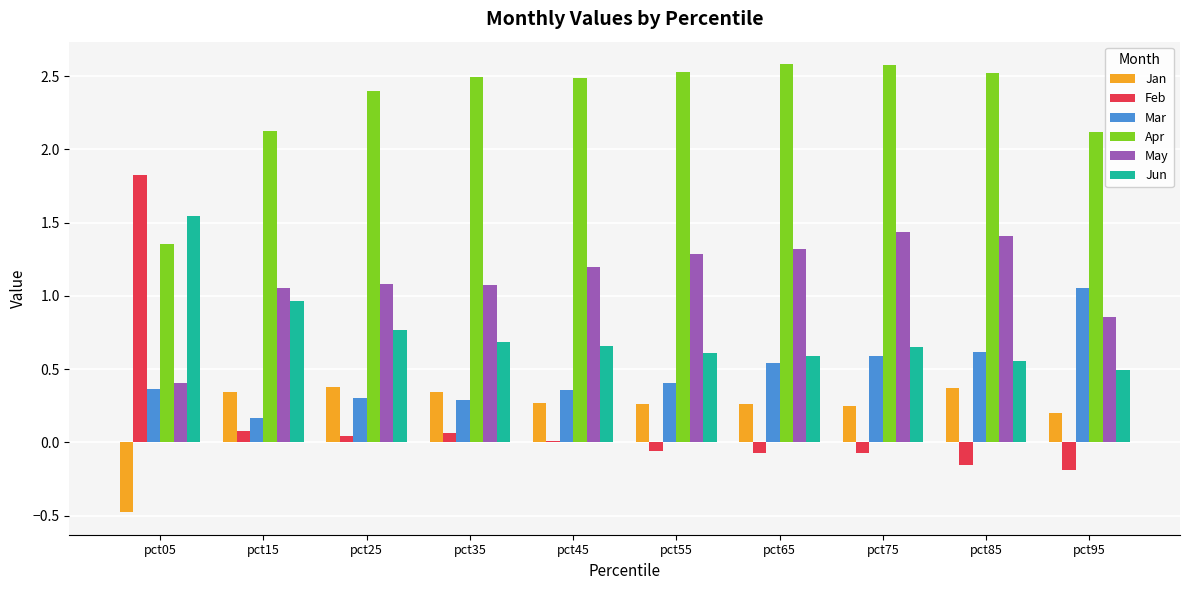

What is the maximum value shown in the chart?

2.6